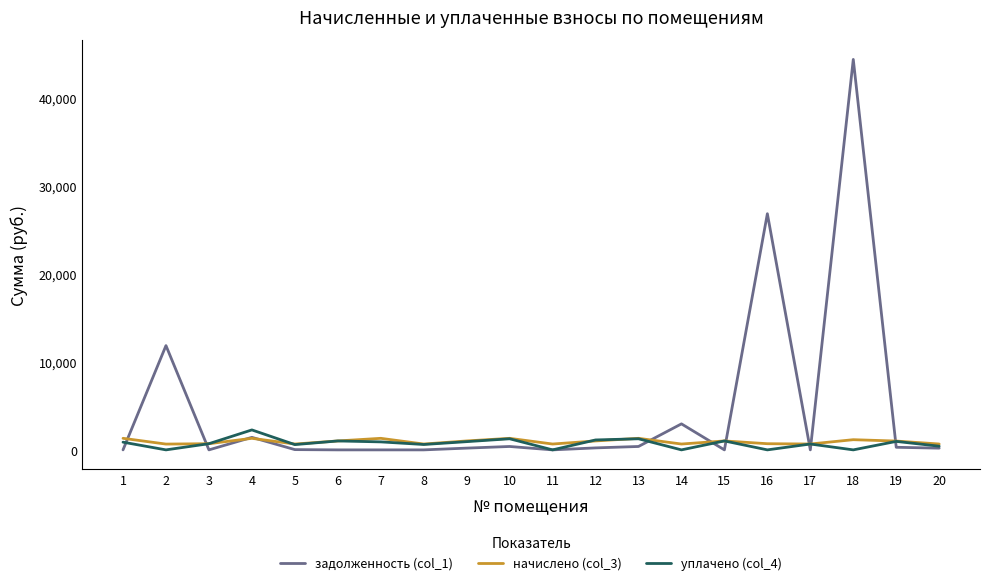

How many distinct data groups are displayed?

3